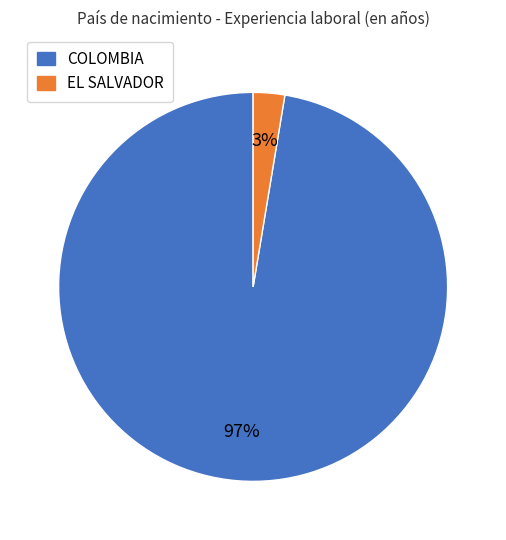

Does any single category account for the majority?

Yes